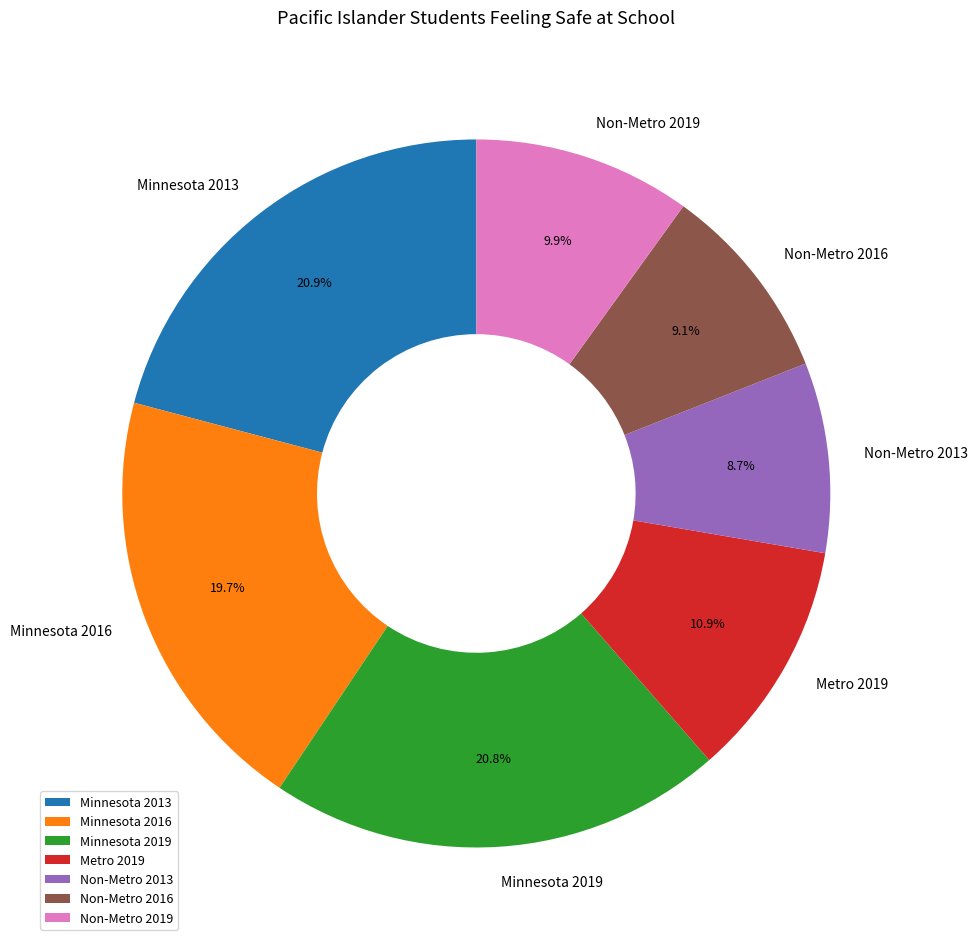

Which has a higher value, Non-Metro 2016 or Non-Metro 2019?

Non-Metro 2019